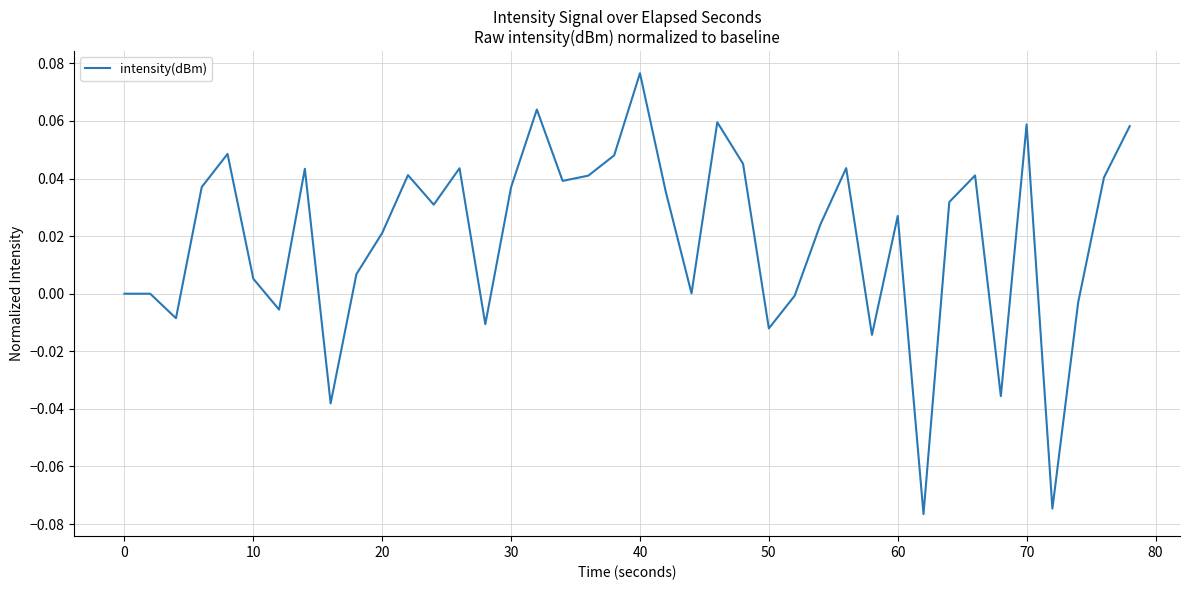

How many lines are shown in the chart?

1